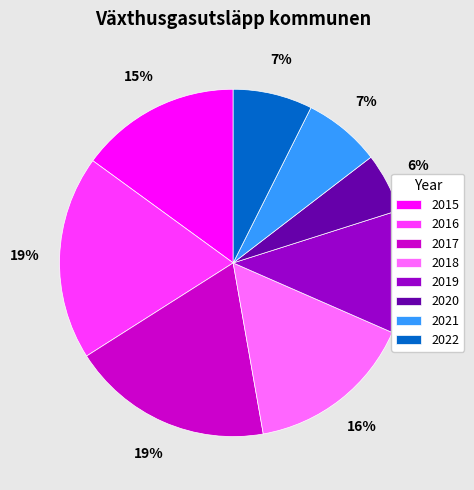

Between 2015 and 2022, which is larger?

2015